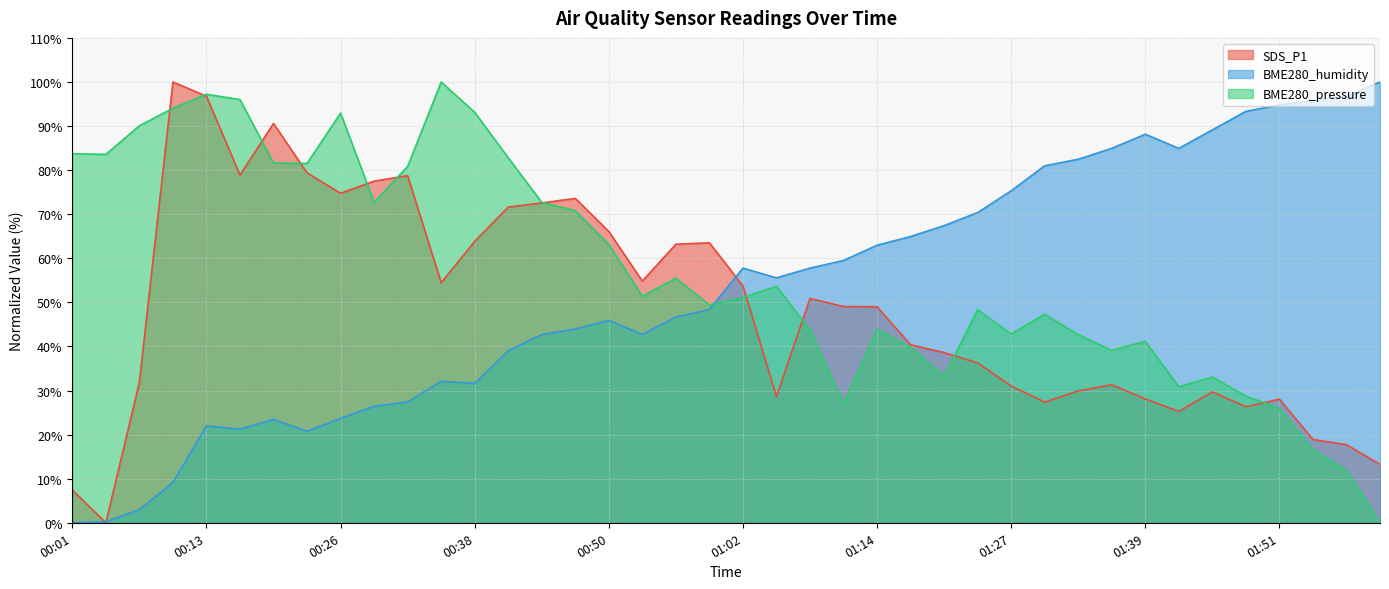

Reading left to right, extract all data points from this chart.

SDS_P1: 7.4	0.0	31.9	100.0	96.8	78.9	90.6	79.4	74.8	77.5	78.7	54.5	63.8	71.6	72.6	73.6	66.1	54.8	63.2	63.5	53.7	28.6	50.9	49.1	49.0	40.4	38.6	36.3	31.0	27.4	29.9	31.3	28.1	25.3	29.7	26.3	28.0	18.9	17.7	13.3
BME280_humidity: 0.0	0.2	3.0	9.1	22.0	21.2	23.5	20.7	23.7	26.4	27.4	32.1	31.6	39.0	42.7	44.0	45.9	42.7	46.7	48.4	57.8	55.6	57.8	59.5	63.0	64.9	67.4	70.4	75.3	81.0	82.5	84.9	88.1	84.9	89.1	93.3	94.8	95.8	96.8	100.0
BME280_pressure: 83.7	83.6	90.1	94.0	97.2	96.0	81.6	81.5	92.9	72.7	80.9	100.0	93.1	82.8	72.7	70.8	63.1	51.4	55.5	49.4	51.1	53.6	43.8	27.0	43.9	39.8	33.2	48.3	42.8	47.3	42.7	39.1	41.2	30.9	33.1	28.7	25.9	16.5	11.9	0.0